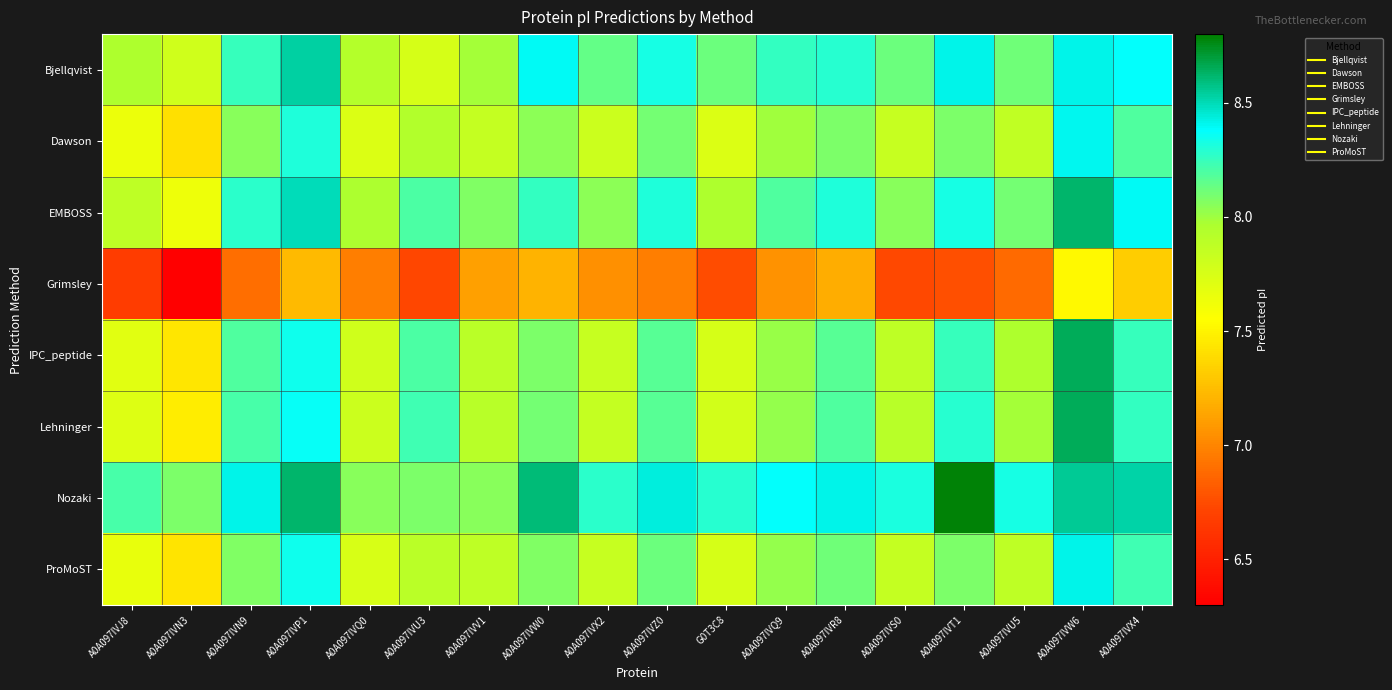

Reading left to right, transcribe all the data shown in this chart.

Bjellqvist: A0A097IVJ8=8.0	A0A097IVN3=7.8	A0A097IVN9=8.2	A0A097IVP1=8.5	A0A097IVQ0=7.9	A0A097IVU3=7.8	A0A097IVV1=8.0	A0A097IVW0=8.4	A0A097IVX2=8.1	A0A097IVZ0=8.3	G0T3C8=8.1	A0A097IVQ9=8.3	A0A097IVR8=8.3	A0A097IVS0=8.1	A0A097IVT1=8.4	A0A097IVU5=8.1	A0A097IVW6=8.4	A0A097IVX4=8.4
Dawson: A0A097IVJ8=7.6	A0A097IVN3=7.4	A0A097IVN9=8.1	A0A097IVP1=8.3	A0A097IVQ0=7.7	A0A097IVU3=7.9	A0A097IVV1=7.8	A0A097IVW0=8.0	A0A097IVX2=7.8	A0A097IVZ0=8.1	G0T3C8=7.7	A0A097IVQ9=8.0	A0A097IVR8=8.1	A0A097IVS0=7.8	A0A097IVT1=8.1	A0A097IVU5=7.9	A0A097IVW6=8.4	A0A097IVX4=8.2
EMBOSS: A0A097IVJ8=7.9	A0A097IVN3=7.6	A0A097IVN9=8.3	A0A097IVP1=8.5	A0A097IVQ0=8.0	A0A097IVU3=8.2	A0A097IVV1=8.1	A0A097IVW0=8.3	A0A097IVX2=8.0	A0A097IVZ0=8.3	G0T3C8=8.0	A0A097IVQ9=8.2	A0A097IVR8=8.3	A0A097IVS0=8.1	A0A097IVT1=8.3	A0A097IVU5=8.1	A0A097IVW6=8.6	A0A097IVX4=8.4
Grimsley: A0A097IVJ8=6.7	A0A097IVN3=6.3	A0A097IVN9=6.9	A0A097IVP1=7.2	A0A097IVQ0=7.0	A0A097IVU3=6.7	A0A097IVV1=7.1	A0A097IVW0=7.2	A0A097IVX2=7.0	A0A097IVZ0=7.0	G0T3C8=6.8	A0A097IVQ9=7.1	A0A097IVR8=7.2	A0A097IVS0=6.7	A0A097IVT1=6.8	A0A097IVU5=6.9	A0A097IVW6=7.5	A0A097IVX4=7.3
IPC_peptide: A0A097IVJ8=7.7	A0A097IVN3=7.4	A0A097IVN9=8.2	A0A097IVP1=8.3	A0A097IVQ0=7.8	A0A097IVU3=8.2	A0A097IVV1=7.9	A0A097IVW0=8.1	A0A097IVX2=7.8	A0A097IVZ0=8.2	G0T3C8=7.8	A0A097IVQ9=8.0	A0A097IVR8=8.2	A0A097IVS0=7.9	A0A097IVT1=8.2	A0A097IVU5=8.0	A0A097IVW6=8.7	A0A097IVX4=8.2
Lehninger: A0A097IVJ8=7.7	A0A097IVN3=7.5	A0A097IVN9=8.2	A0A097IVP1=8.4	A0A097IVQ0=7.8	A0A097IVU3=8.2	A0A097IVV1=7.9	A0A097IVW0=8.1	A0A097IVX2=7.8	A0A097IVZ0=8.2	G0T3C8=7.8	A0A097IVQ9=8.0	A0A097IVR8=8.2	A0A097IVS0=7.9	A0A097IVT1=8.3	A0A097IVU5=8.0	A0A097IVW6=8.7	A0A097IVX4=8.3
Nozaki: A0A097IVJ8=8.2	A0A097IVN3=8.1	A0A097IVN9=8.4	A0A097IVP1=8.6	A0A097IVQ0=8.1	A0A097IVU3=8.1	A0A097IVV1=8.1	A0A097IVW0=8.6	A0A097IVX2=8.3	A0A097IVZ0=8.4	G0T3C8=8.3	A0A097IVQ9=8.4	A0A097IVR8=8.4	A0A097IVS0=8.3	A0A097IVT1=8.8	A0A097IVU5=8.3	A0A097IVW6=8.6	A0A097IVX4=8.5
ProMoST: A0A097IVJ8=7.7	A0A097IVN3=7.4	A0A097IVN9=8.1	A0A097IVP1=8.3	A0A097IVQ0=7.7	A0A097IVU3=7.9	A0A097IVV1=7.9	A0A097IVW0=8.1	A0A097IVX2=7.8	A0A097IVZ0=8.1	G0T3C8=7.8	A0A097IVQ9=8.0	A0A097IVR8=8.1	A0A097IVS0=7.8	A0A097IVT1=8.1	A0A097IVU5=7.9	A0A097IVW6=8.4	A0A097IVX4=8.2